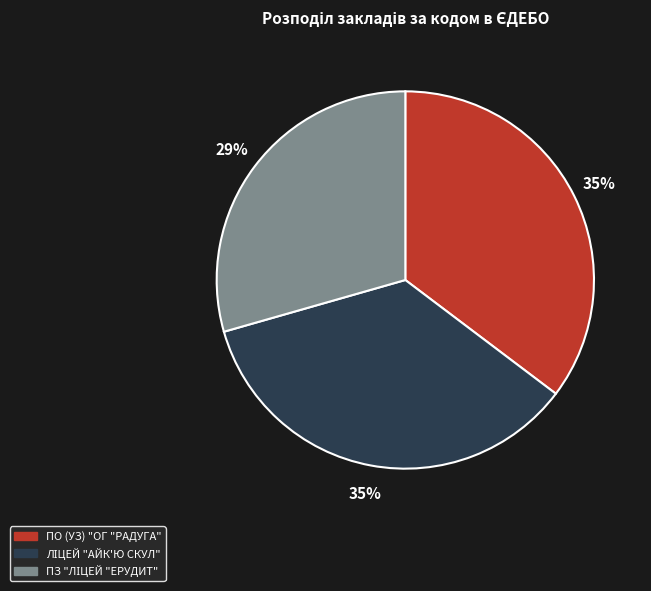

To the nearest percent, what percentage of the pie is ПО (УЗ) "ОГ "РАДУГА"?

35%